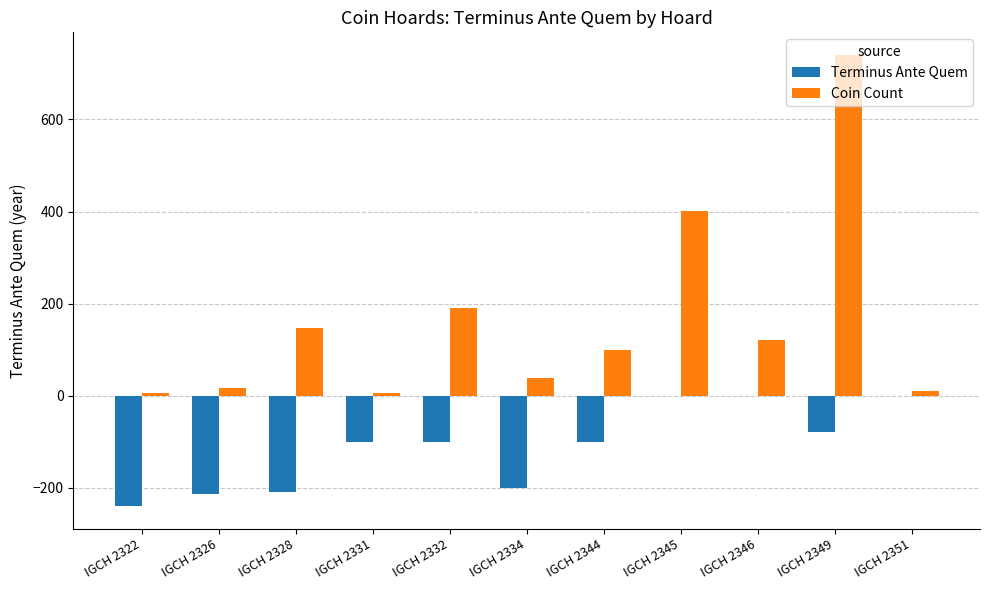

What is the spread (max minus min) of values at IGCH 2331?

106